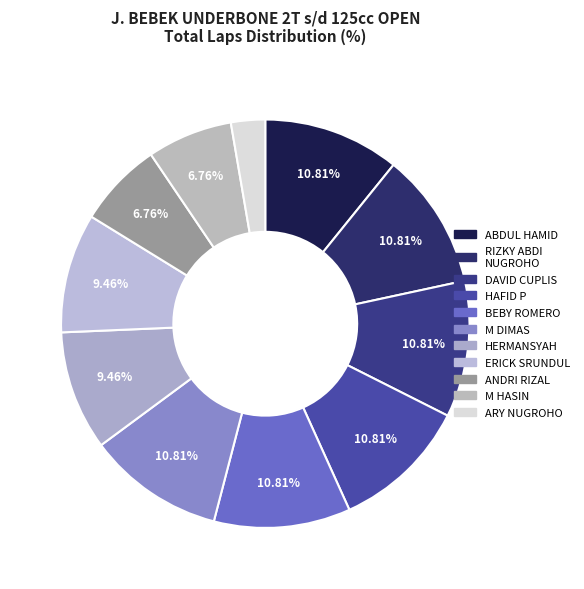

Count the number of slices in the pie.

11